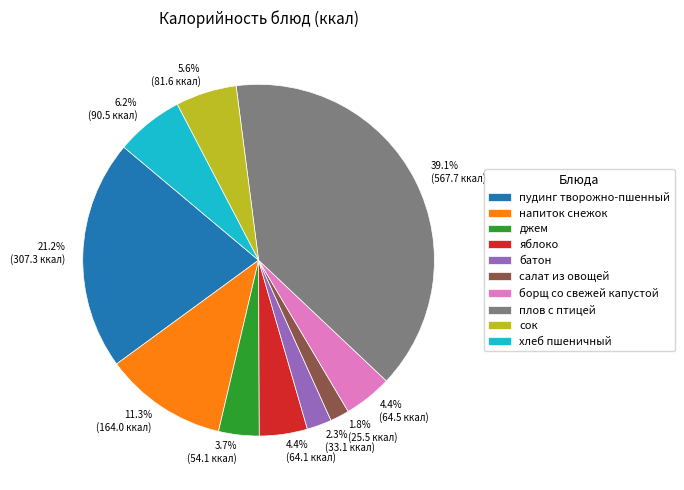

What is the total percentage of батон and джем?

6.0%